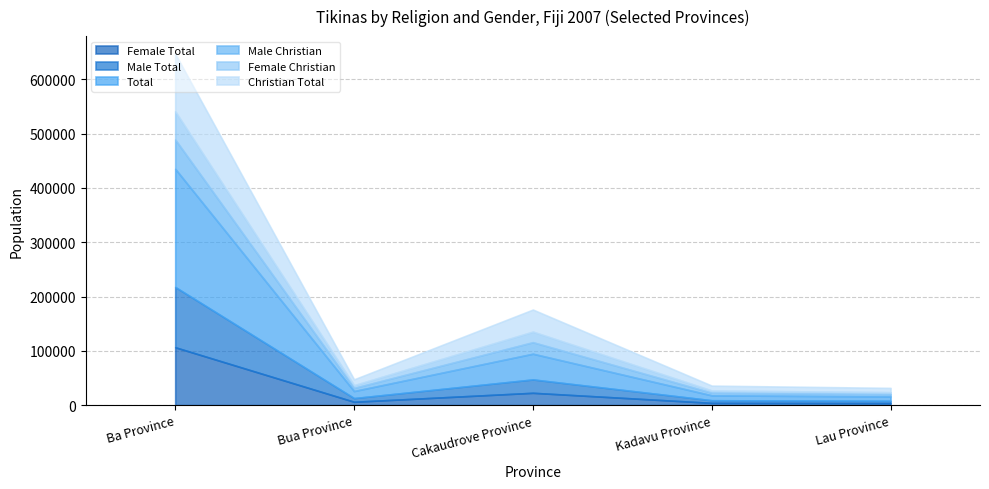

At which category does the chart reach its minimum across all series?

Lau Province